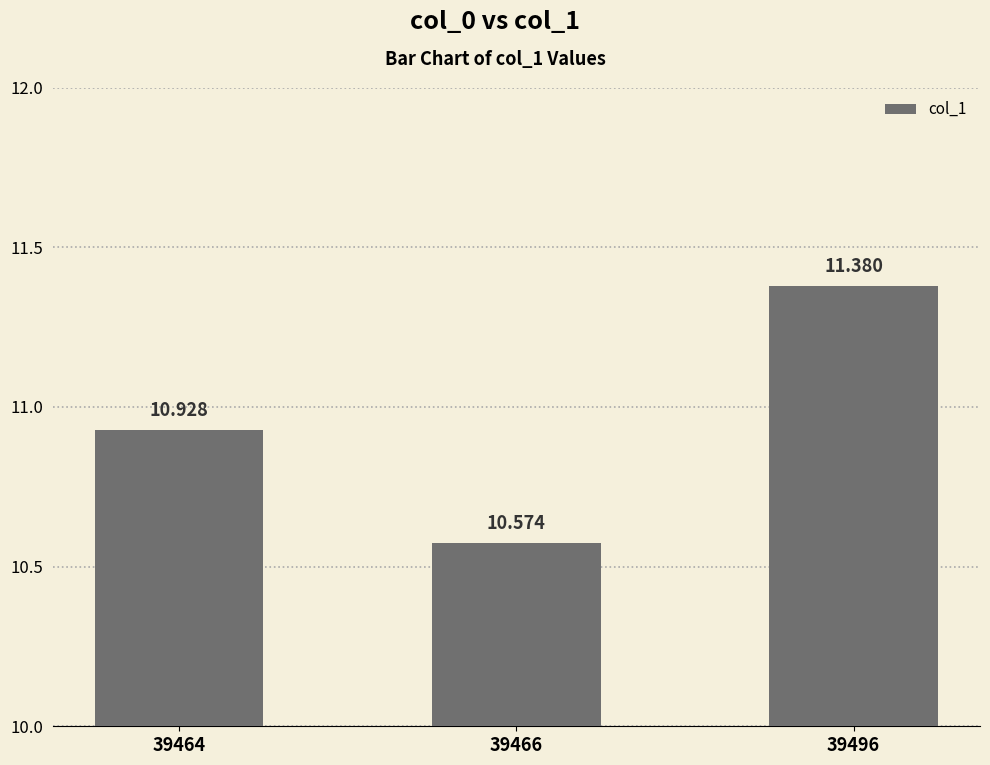

How many categories are shown in the chart?

3